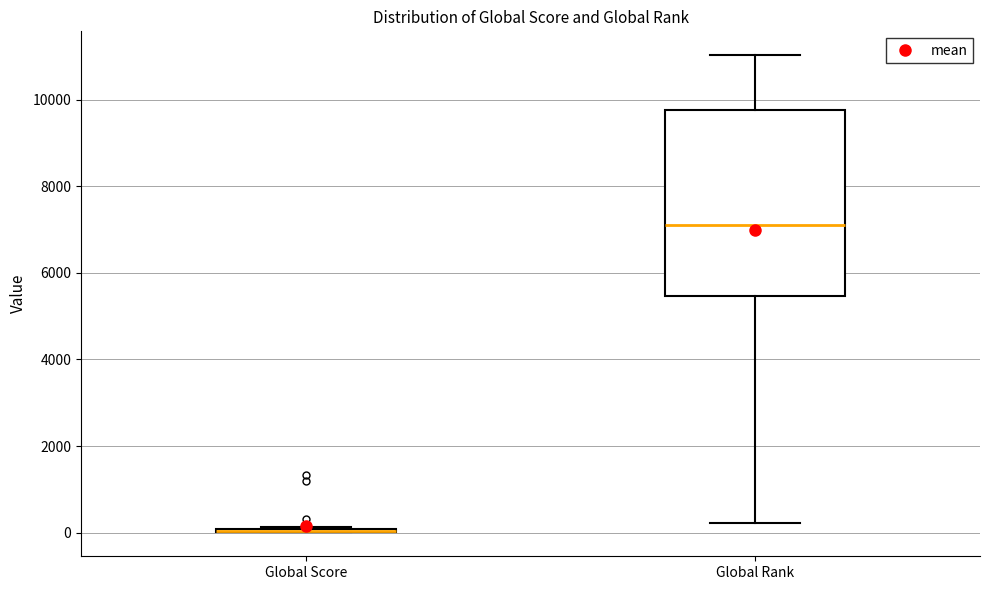

Comparing the boxes themselves (not the whiskers), which one is the tallest?

Global Rank